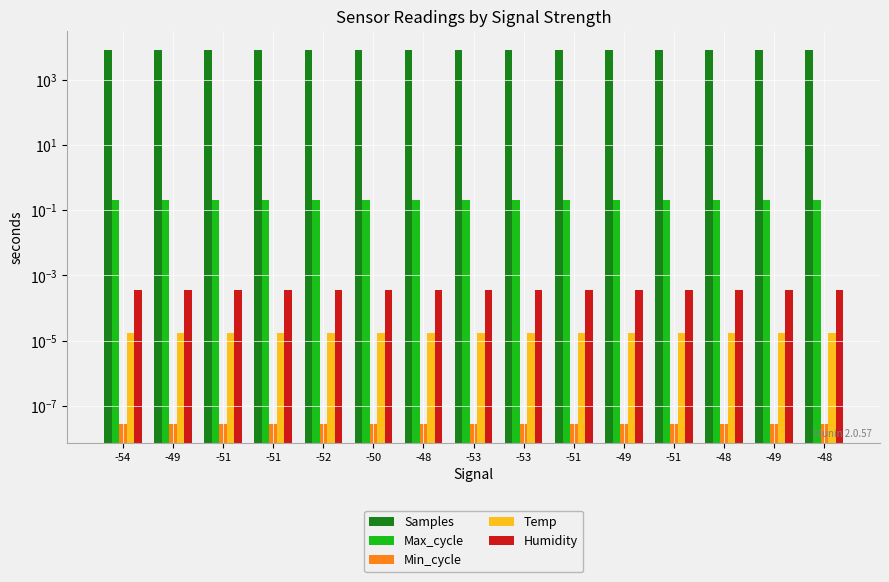

How many Temp values are between 0 and 1?

15